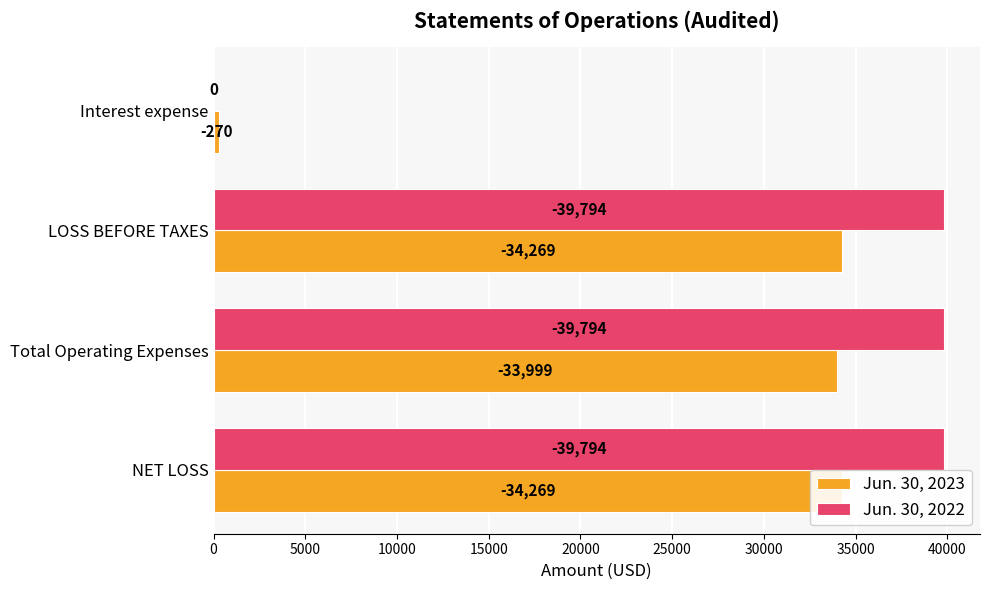

How many groups of bars are there?

4